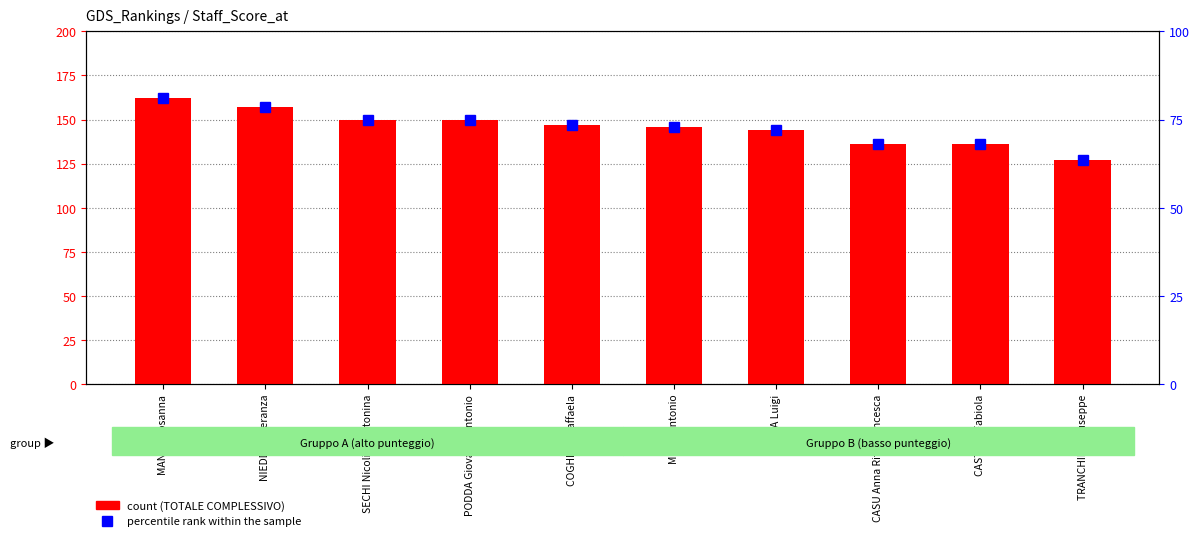

The value of TOTALE COMPLESSIVO at CASU Anna Rita Francesca is 85.7. True or false?

False